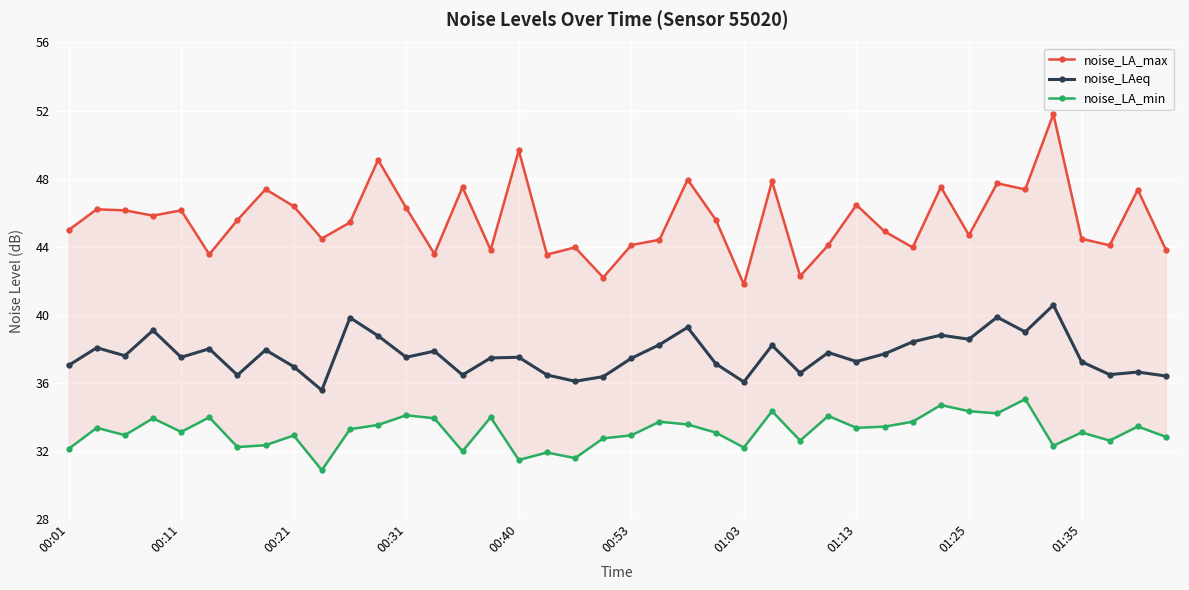

How many data points in noise_LAeq are less than 37?

12